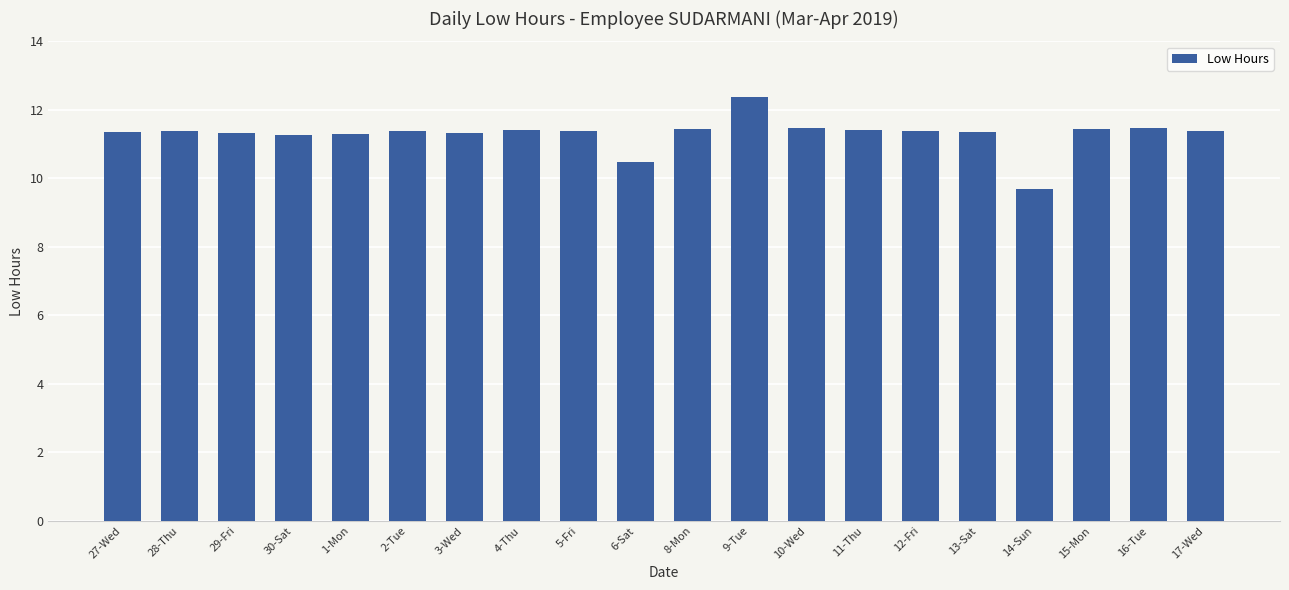

What is the value of the 7th bar from the left?

11.3